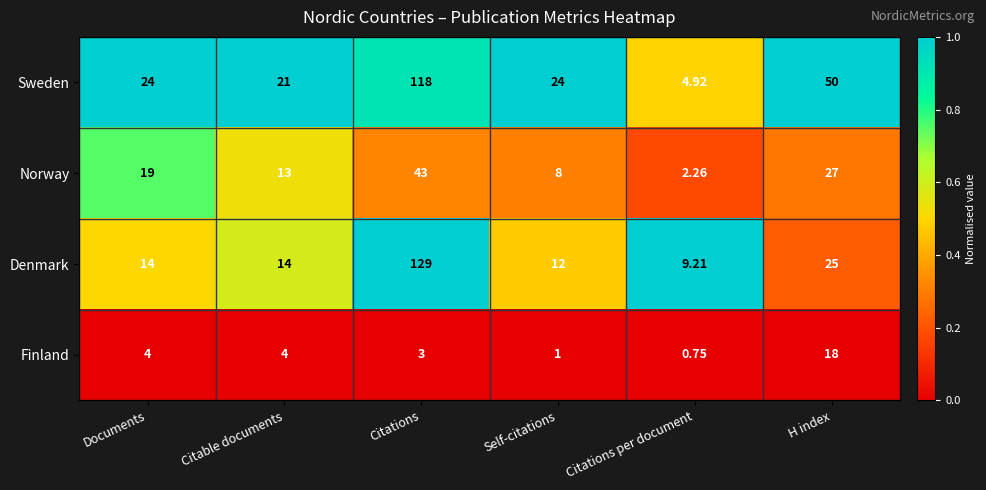

List the series in order of their peak value, highest first.

Denmark, Sweden, Norway, Finland